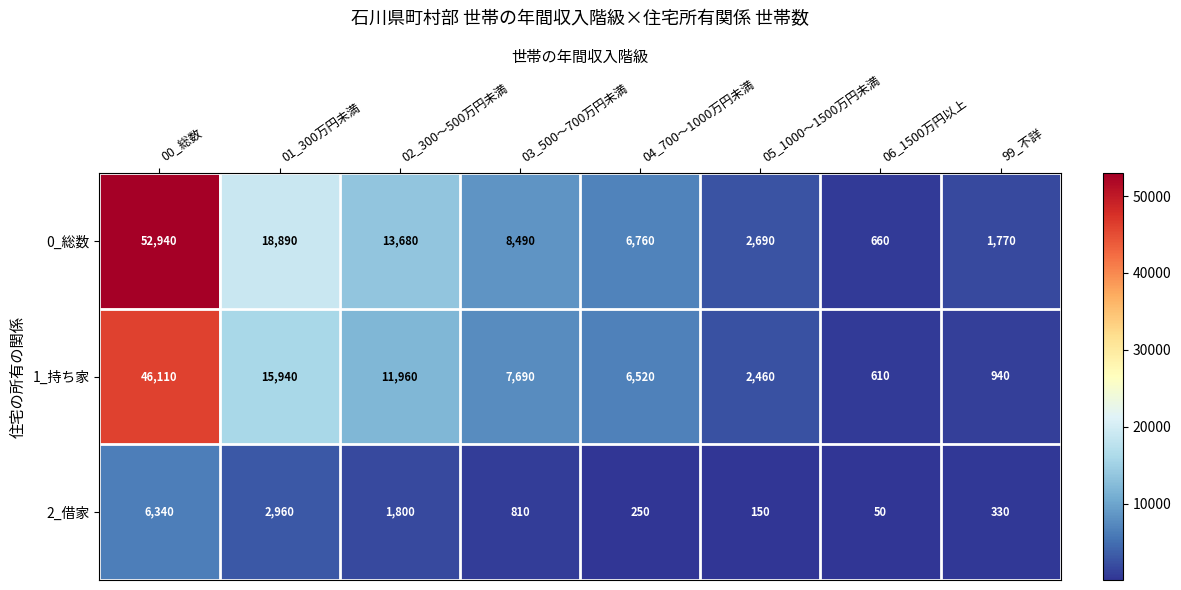

What is the difference between the second highest and minimum values in the 2_借家 series?

2910